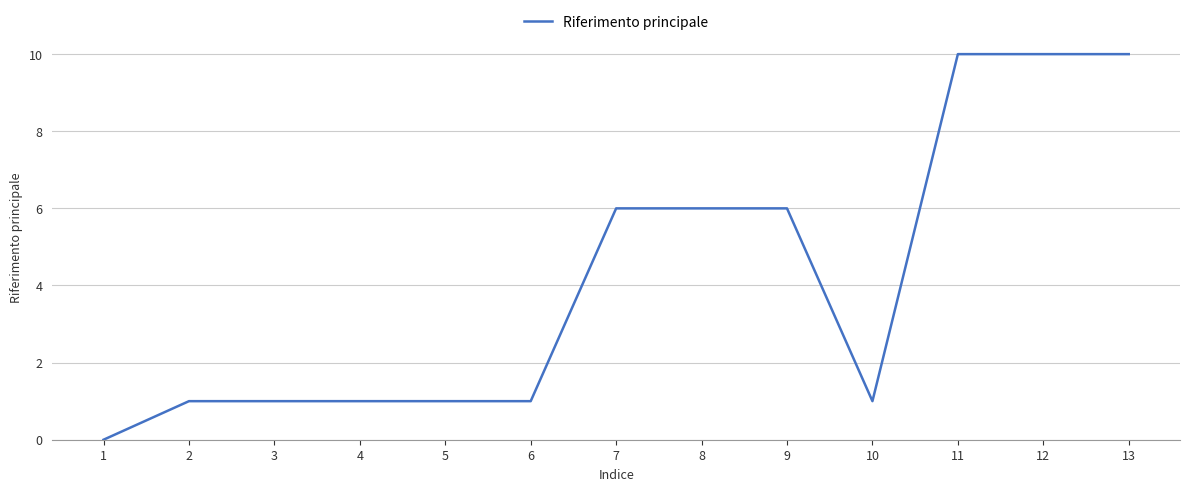

What is the maximum value shown in the chart?

10